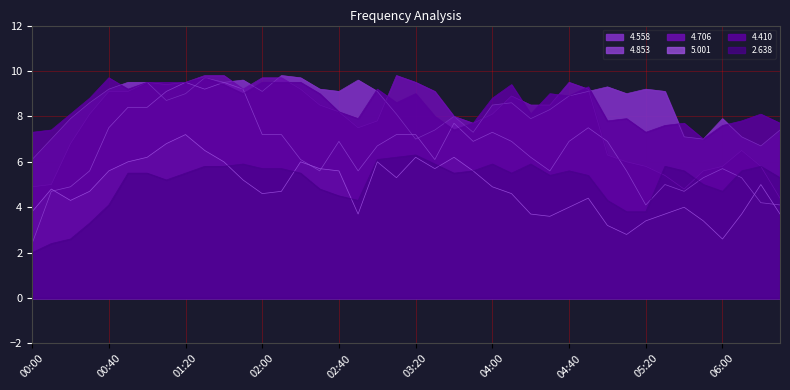

How many intersections are there between 4.853 and 2.638?

3